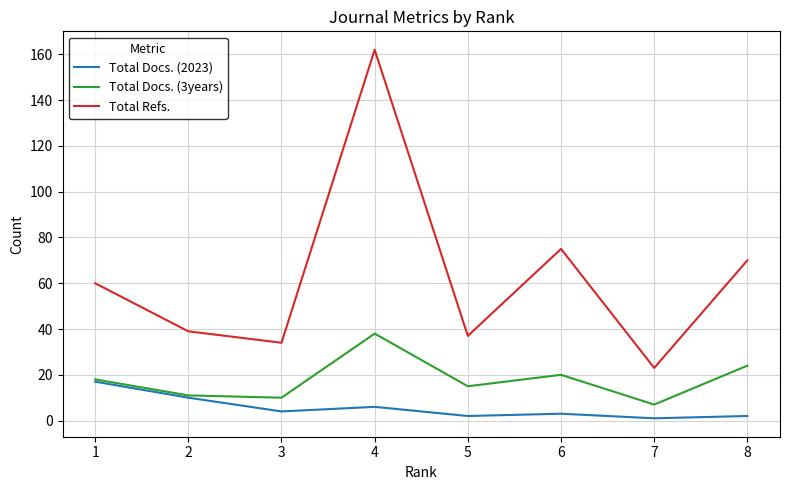

How many distinct data groups are displayed?

3